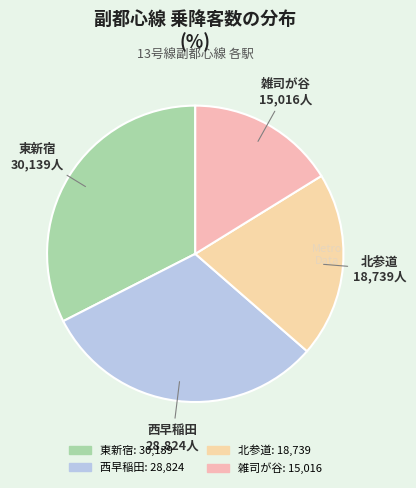

What is the ratio of the value at 東新宿 to the value at 雑司が谷?

2.0